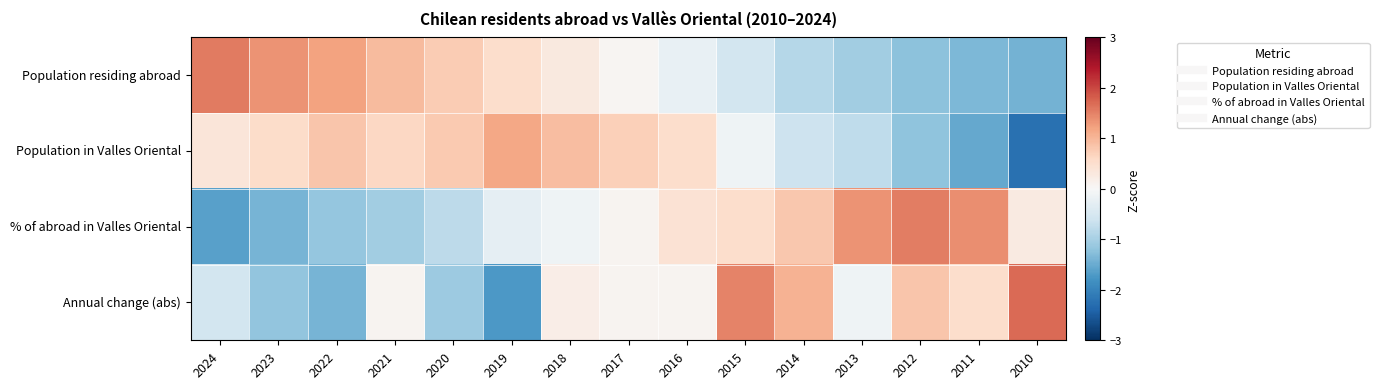

List the series in order of their peak value, highest first.

Annual change (abs), Population residing abroad, % of abroad in Valles Oriental, Population in Valles Oriental